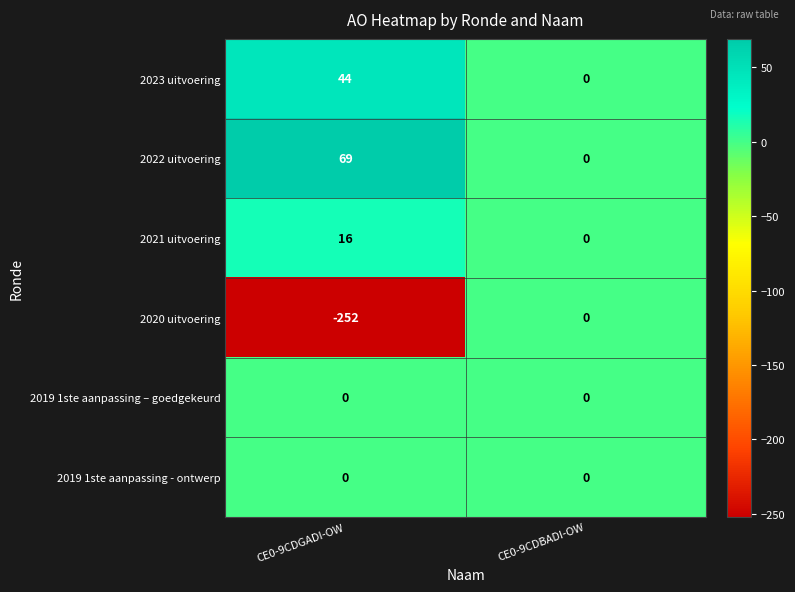

What is the maximum value for 2021 uitvoering?

16